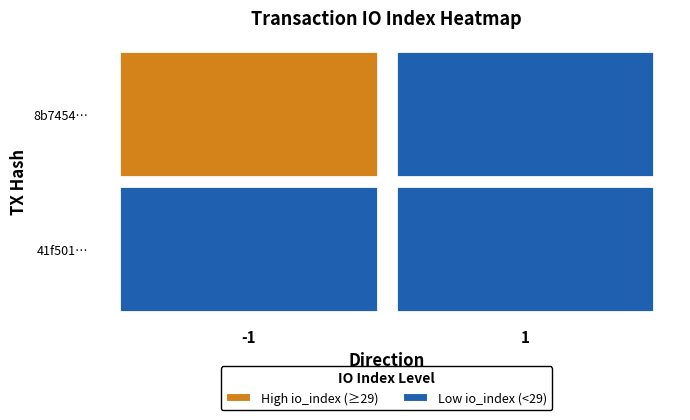

Reading right to left, transcribe all the data shown in this chart.

8b745463f4aaf43412bcba58aaa80b54ba52c27: 32	-1
41f50187a4a81a931c57b43f1d871b7fc5d0ede: 25	1